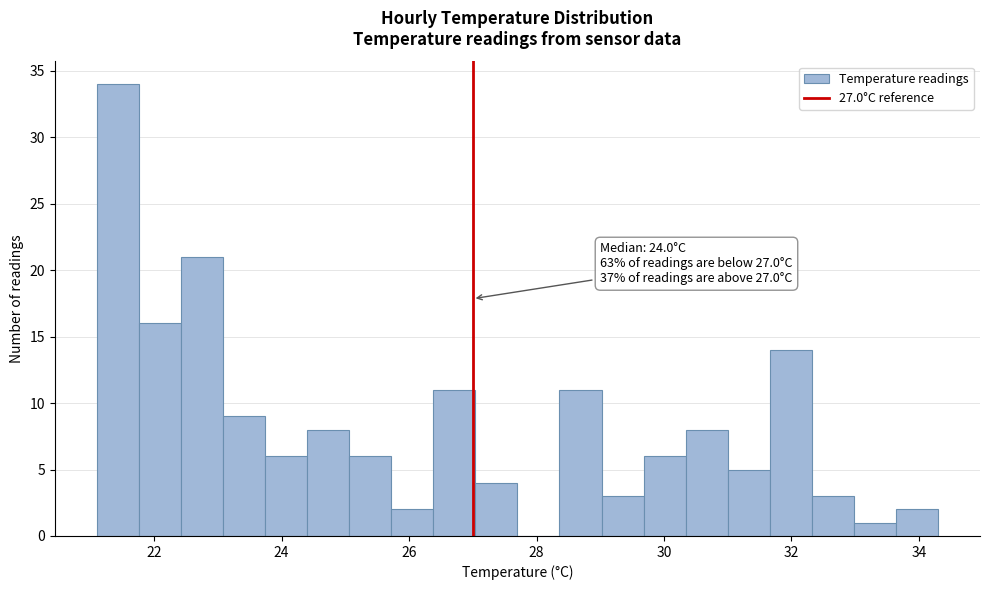

Read against the x-axis, roughly where is the centre of the tallest bar?

21.4